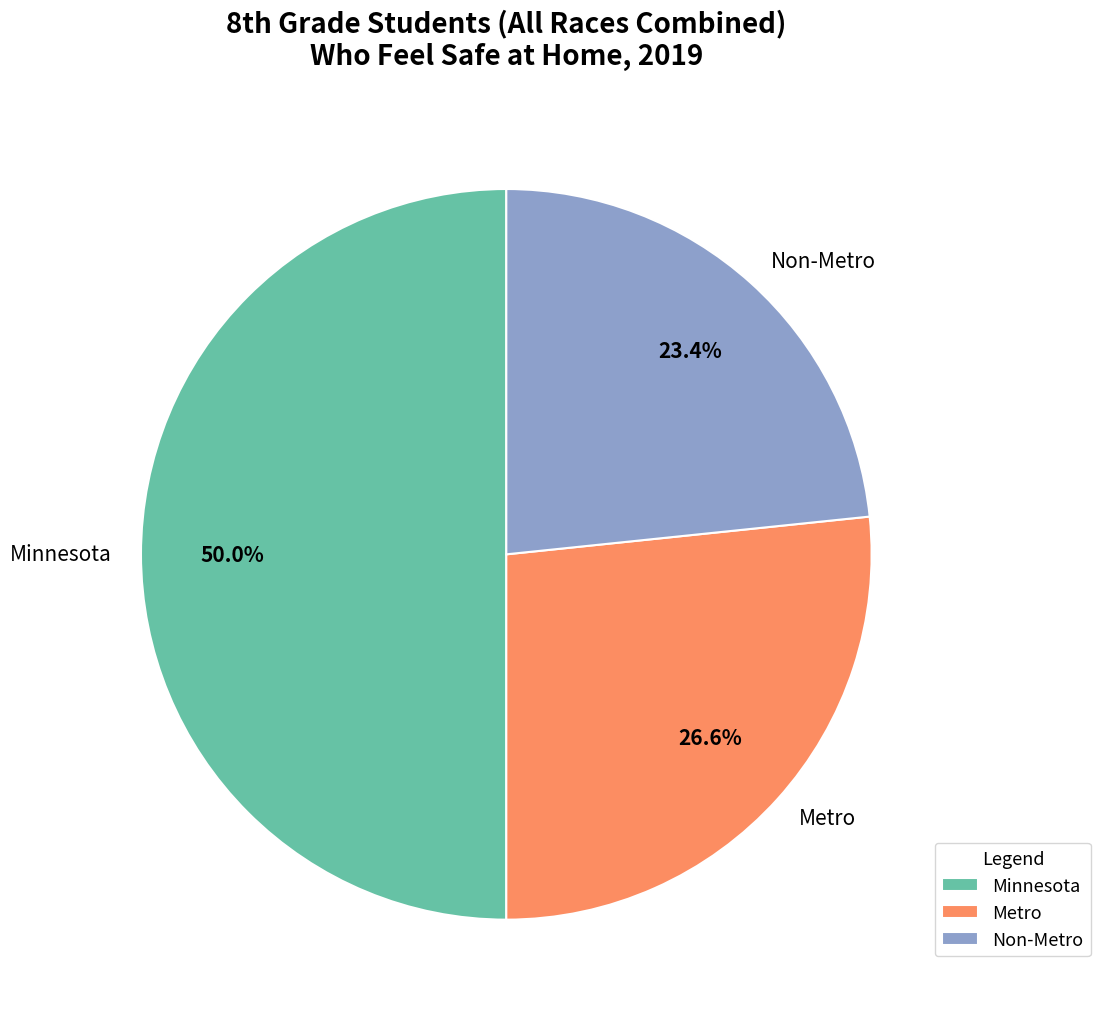

What is the total percentage of Minnesota and Metro?

76.6%